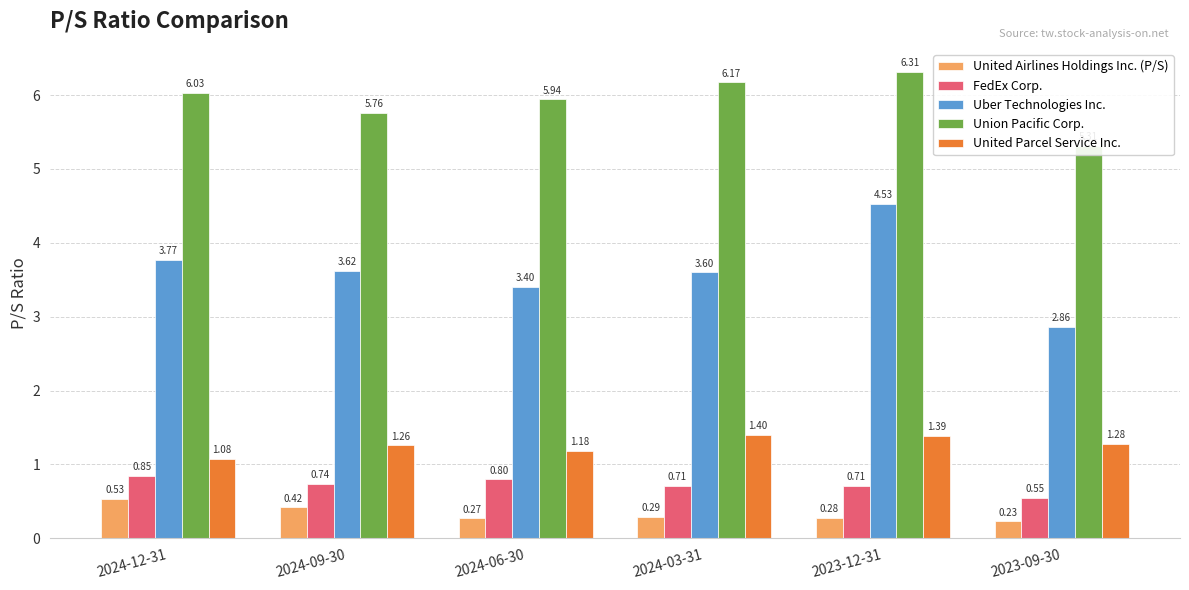

Reading left to right, what are all the values shown in this chart?

United Airlines Holdings Inc. (P/S): 2024-12-31=0.5	2024-09-30=0.4	2024-06-30=0.3	2024-03-31=0.3	2023-12-31=0.3	2023-09-30=0.2
FedEx Corp.: 2024-12-31=0.8	2024-09-30=0.7	2024-06-30=0.8	2024-03-31=0.7	2023-12-31=0.7	2023-09-30=0.6
Uber Technologies Inc.: 2024-12-31=3.8	2024-09-30=3.6	2024-06-30=3.4	2024-03-31=3.6	2023-12-31=4.5	2023-09-30=2.9
Union Pacific Corp.: 2024-12-31=6.0	2024-09-30=5.8	2024-06-30=5.9	2024-03-31=6.2	2023-12-31=6.3	2023-09-30=5.3
United Parcel Service Inc.: 2024-12-31=1.1	2024-09-30=1.3	2024-06-30=1.2	2024-03-31=1.4	2023-12-31=1.4	2023-09-30=1.3